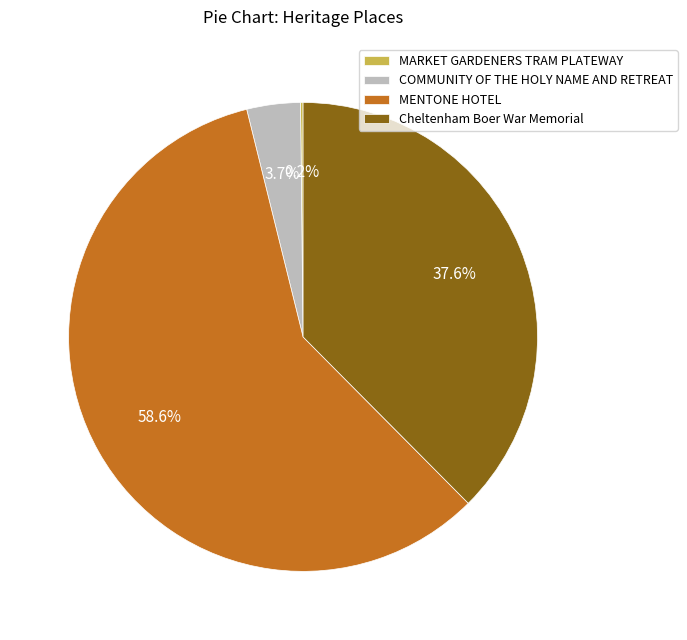

What percentage is the COMMUNITY OF THE HOLY NAME AND RETREAT slice, to the nearest percent?

4%